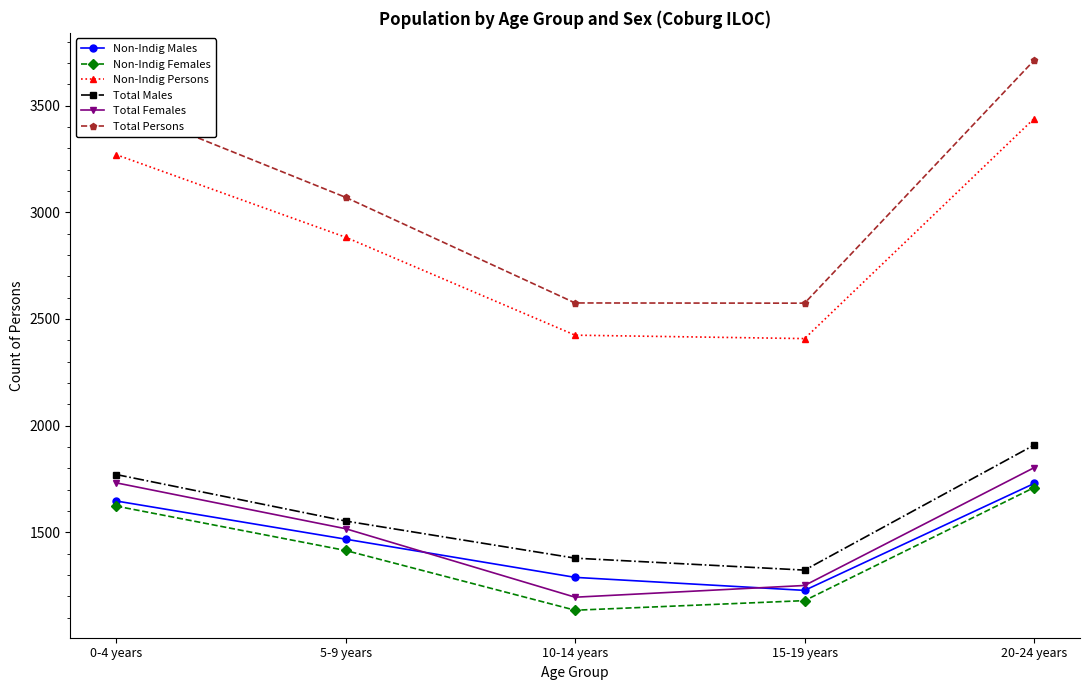

What position from the left is 15-19 years?

4